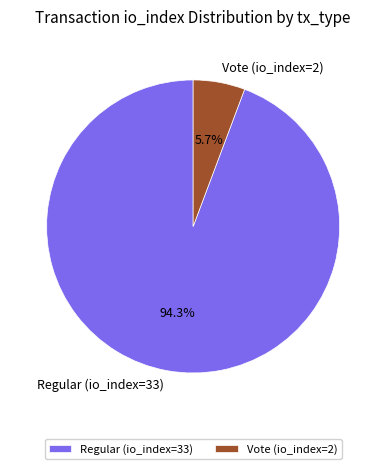

To the nearest percent, what is the difference between the Vote (io_index=2) and Regular (io_index=33) slice percentages?

89%